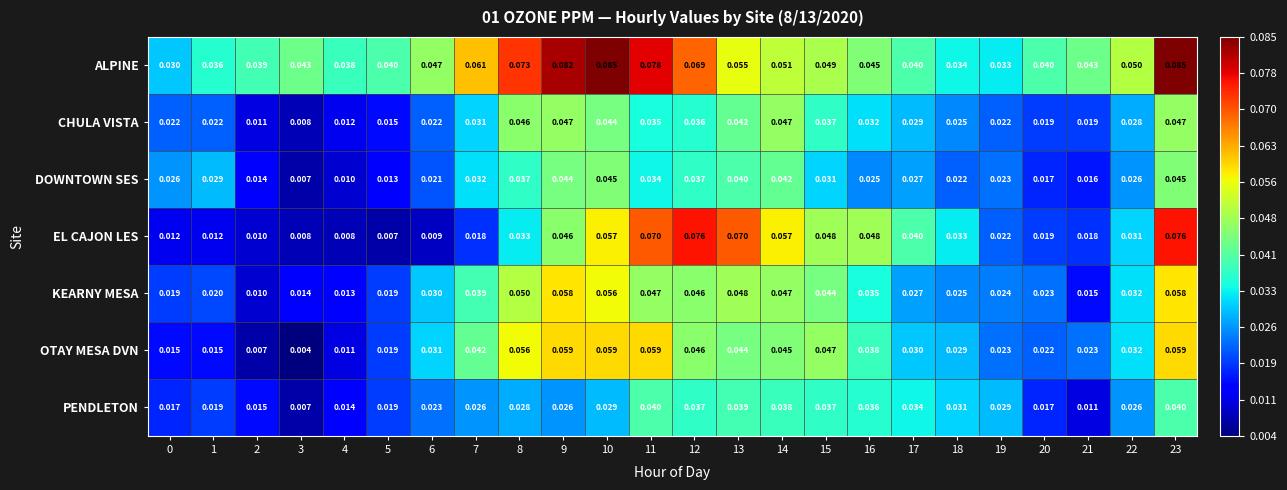

Rank the series at 23 from lowest to highest value.

PENDLETON, DOWNTOWN SES, CHULA VISTA, KEARNY MESA, OTAY MESA DVN, EL CAJON LES, ALPINE